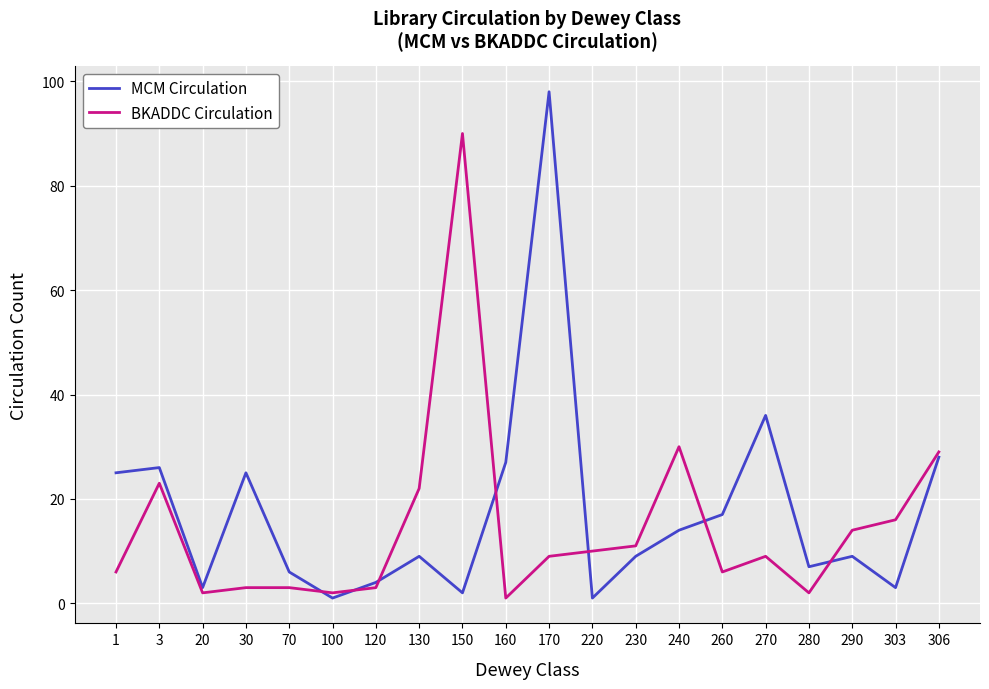

How many categories are shown in the chart?

20